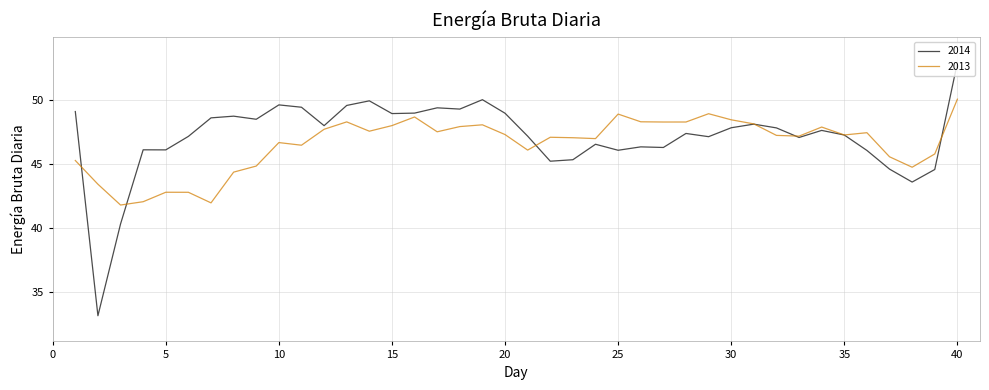

How many interior local valleys does the 2013 series have?

11